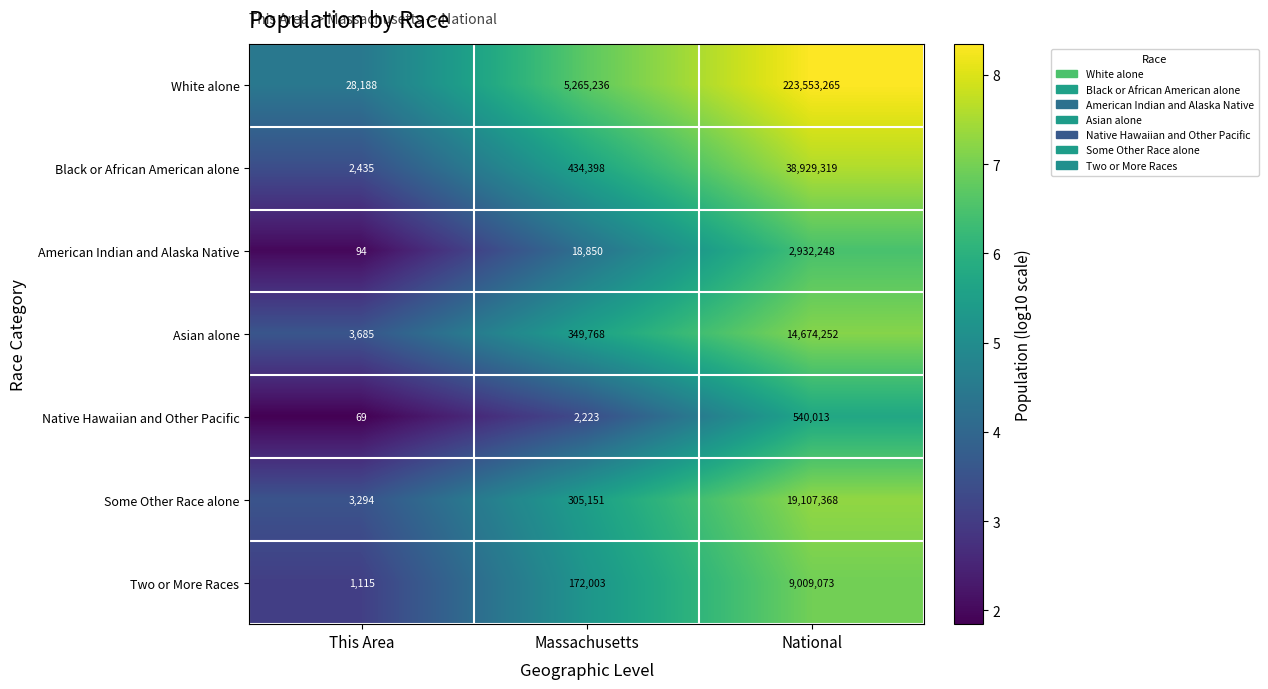

Reading left to right, extract all data points from this chart.

White alone: This Area=28188	Massachusetts=5265236	National=223553265
Black or African American alone: This Area=2435	Massachusetts=434398	National=38929319
American Indian and Alaska Native: This Area=94	Massachusetts=18850	National=2932248
Asian alone: This Area=3685	Massachusetts=349768	National=14674252
Native Hawaiian and Other Pacific: This Area=69	Massachusetts=2223	National=540013
Some Other Race alone: This Area=3294	Massachusetts=305151	National=19107368
Two or More Races: This Area=1115	Massachusetts=172003	National=9009073